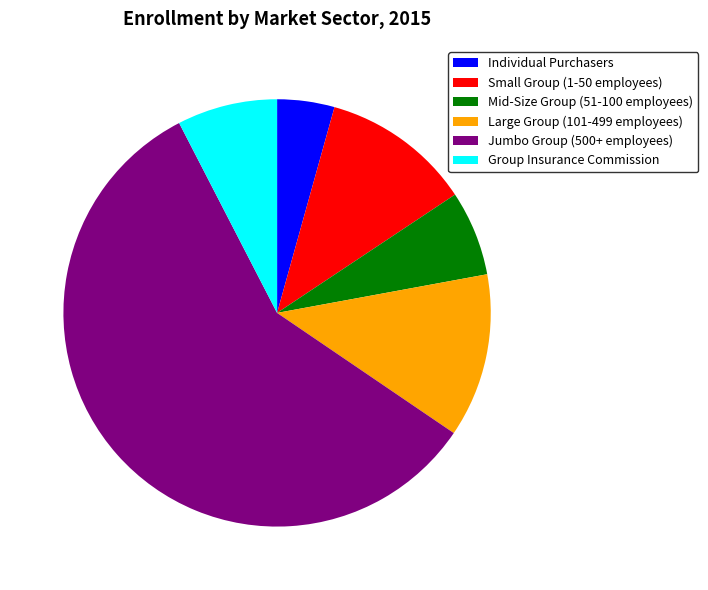

Is there a majority slice in this chart?

Yes